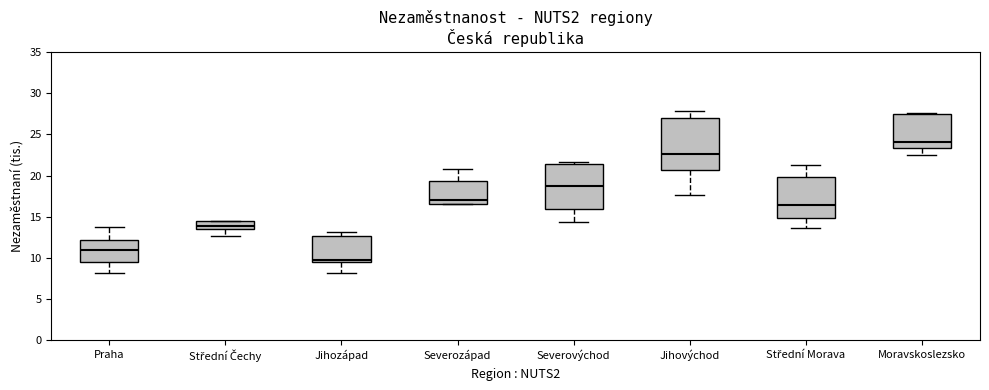

Reading left to right, transcribe this box plot: for each box, give where its median line is, the range the box spans, and where its two whiskers end, as read against the y-axis. The values are not printed on the chart, so give them approximately, as read against the axis.

Praha: median 11.0, box 9.5 to 12.0, whiskers 8.0 to 13.5
Střední Čechy: median 14.0, box 13.5 to 14.5, whiskers 12.5 to 14.5
Jihozápad: median 9.5 (just above the box's lower edge), box 9.5 to 12.5, whiskers 8.0 to 13.0
Severozápad: median 17.0, box 16.5 to 19.5, whiskers 16.5 to 21.0
Severovýchod: median 18.5, box 16.0 to 21.5, whiskers 14.5 to 21.5 (just above the box's upper edge)
Jihovýchod: median 22.5, box 20.5 to 27.0, whiskers 17.5 to 28.0
Střední Morava: median 16.5, box 15.0 to 20.0, whiskers 13.5 to 21.5
Moravskoslezsko: median 24.0, box 23.5 to 27.5, whiskers 22.5 to 27.5 (just above the box's upper edge)